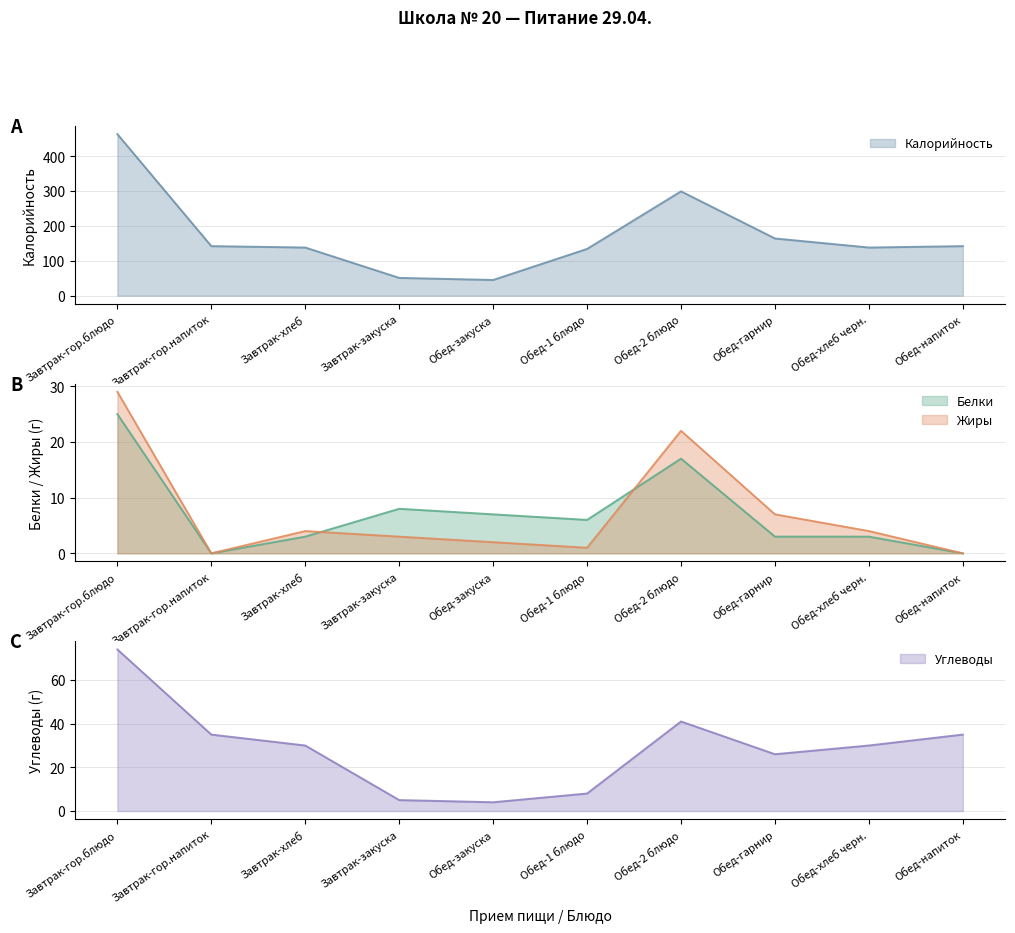

What is the sum of all Жиры values?

72